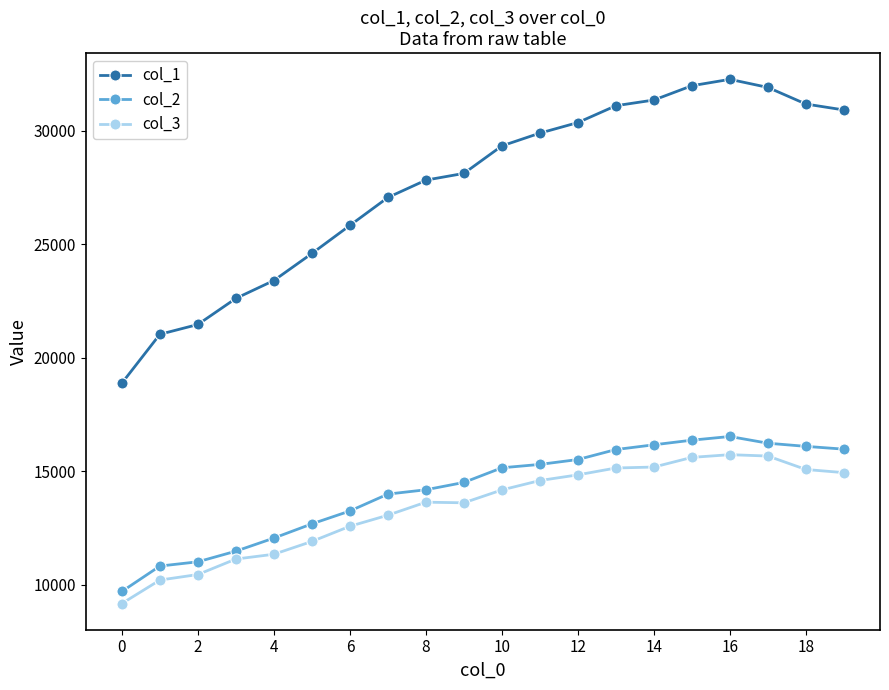

Which series has the largest total across all categories?

col_1